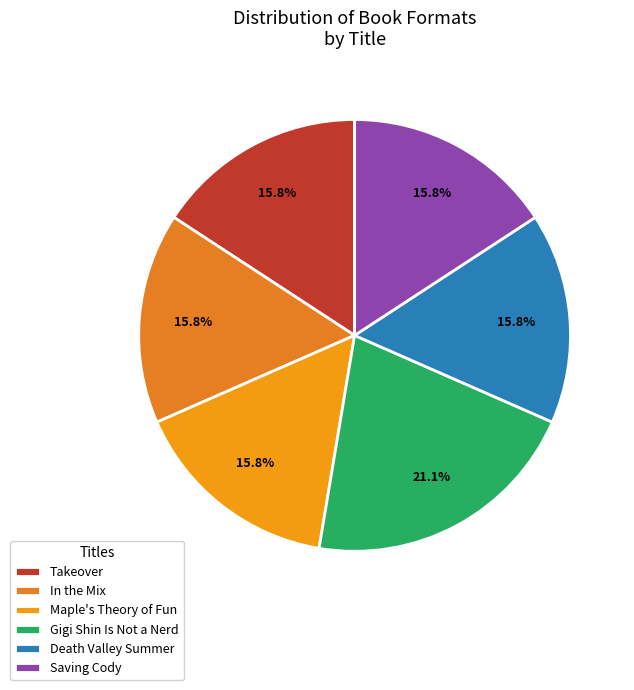

Which category has the smallest portion of the pie?

Takeover